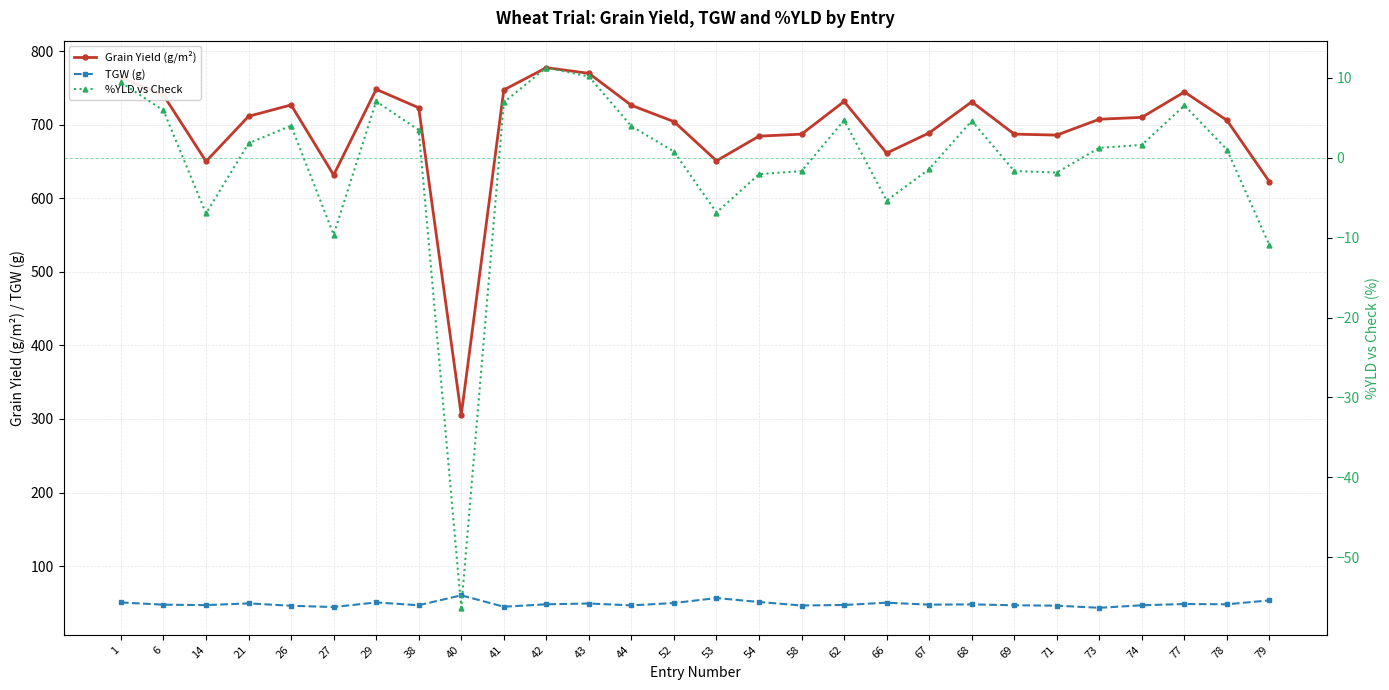

Reading right to left, transcribe all the data shown in this chart.

Grain Yield (g/m²): 622.4	706.0	744.6	710.1	707.5	685.9	687.3	731.1	688.9	661.4	731.6	687.2	684.5	651.0	704.3	726.4	769.9	777.6	747.3	305.5	723.1	748.1	631.7	726.9	711.5	650.2	740.2	764.7
TGW (g): 53.4	48.1	48.5	46.7	43.3	46.2	46.7	48.0	47.6	50.3	47.2	46.4	51.2	56.6	49.8	46.6	49.1	48.1	44.8	60.3	46.8	50.6	44.3	46.1	49.3	47.0	47.6	50.5
%YLD vs Check: -11.0	1.0	6.5	1.6	1.2	-1.9	-1.7	4.6	-1.4	-5.4	4.7	-1.7	-2.1	-6.9	0.8	3.9	10.1	11.2	6.9	-56.3	3.4	7.0	-9.6	4.0	1.8	-7.0	5.9	9.4